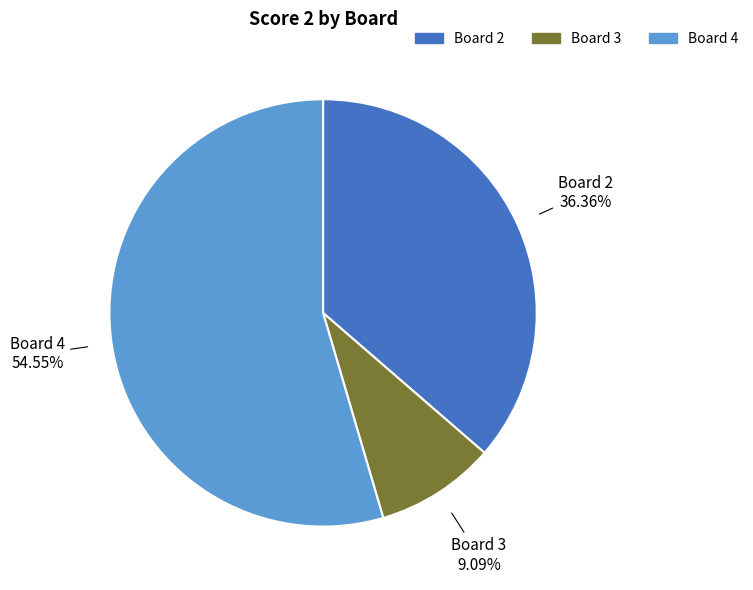

Is there any slice that represents more than half of the pie?

Yes